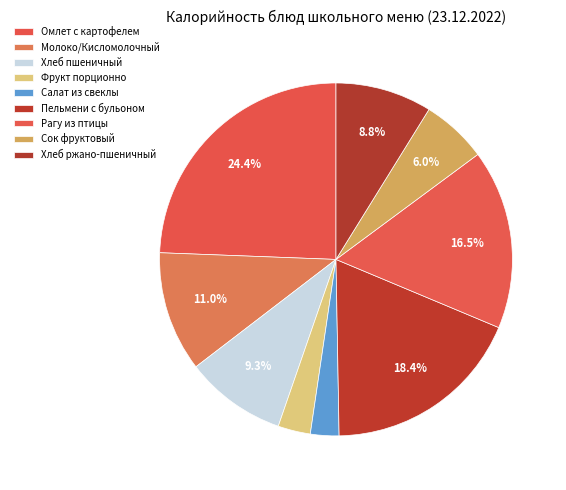

Count the number of slices in the pie.

9